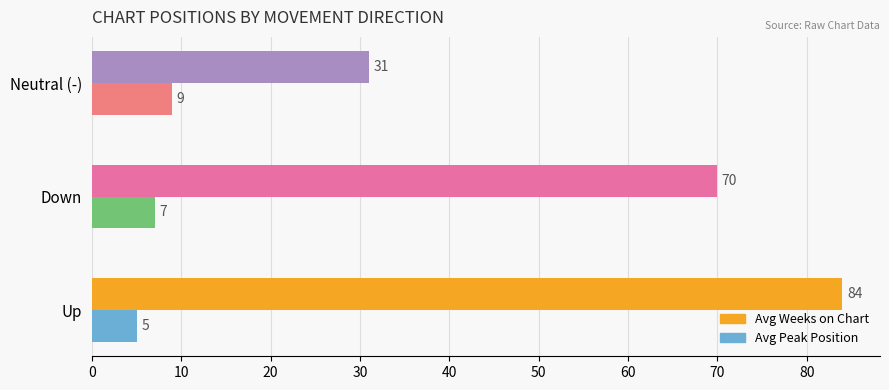

What are all the series names shown in the legend?

Avg Weeks on Chart, Avg Peak Position